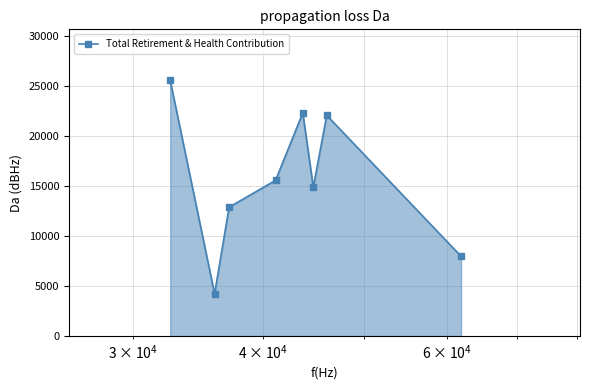

What is the value of the 7th point from the left?

22067